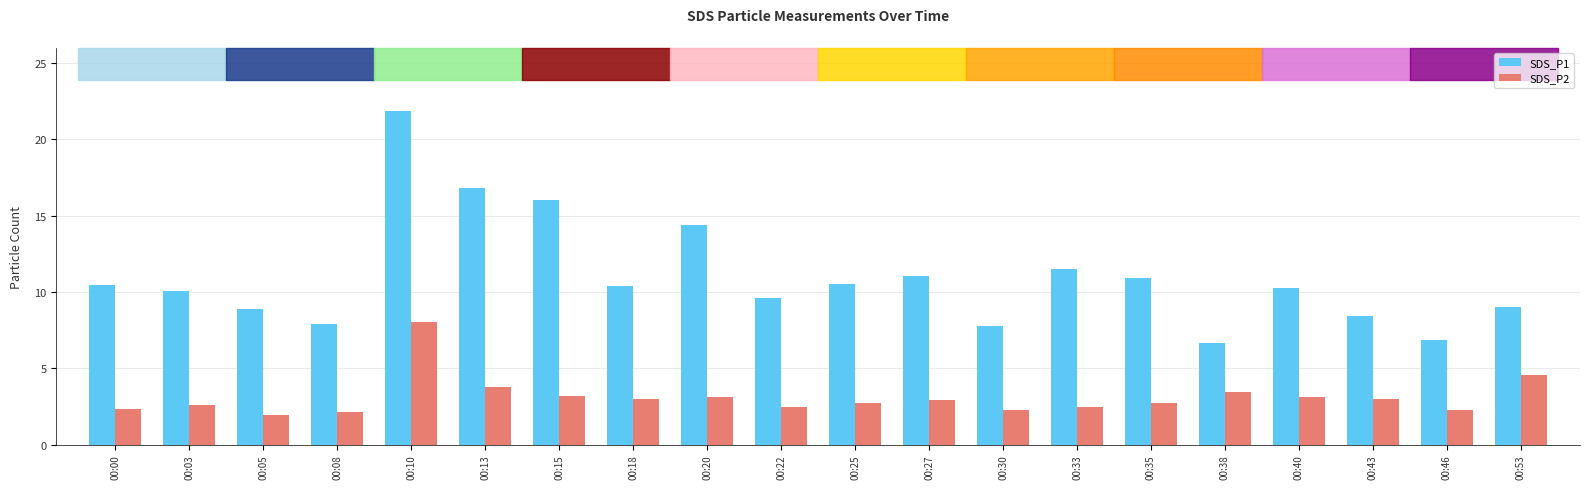

List the series in order of their overall mean, lowest first.

SDS_P2, SDS_P1